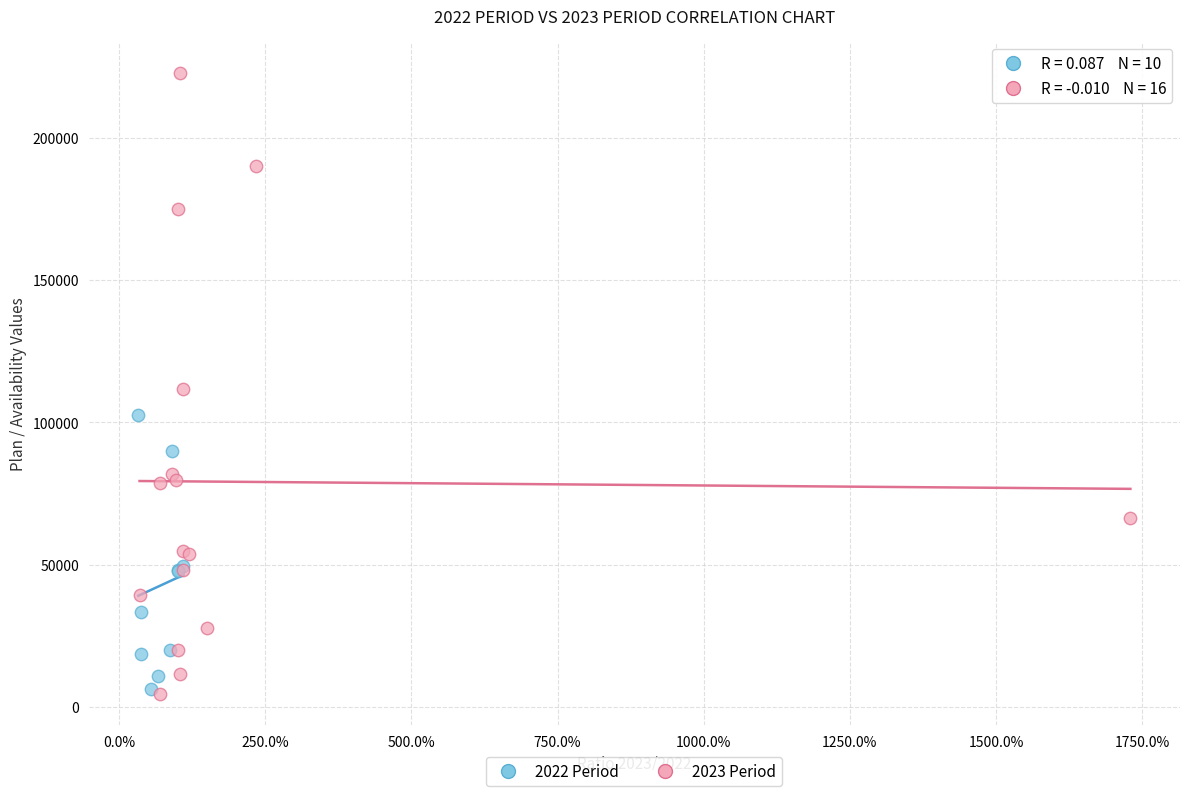

What are all the series names shown in the legend?

2022 Period, 2023 Period